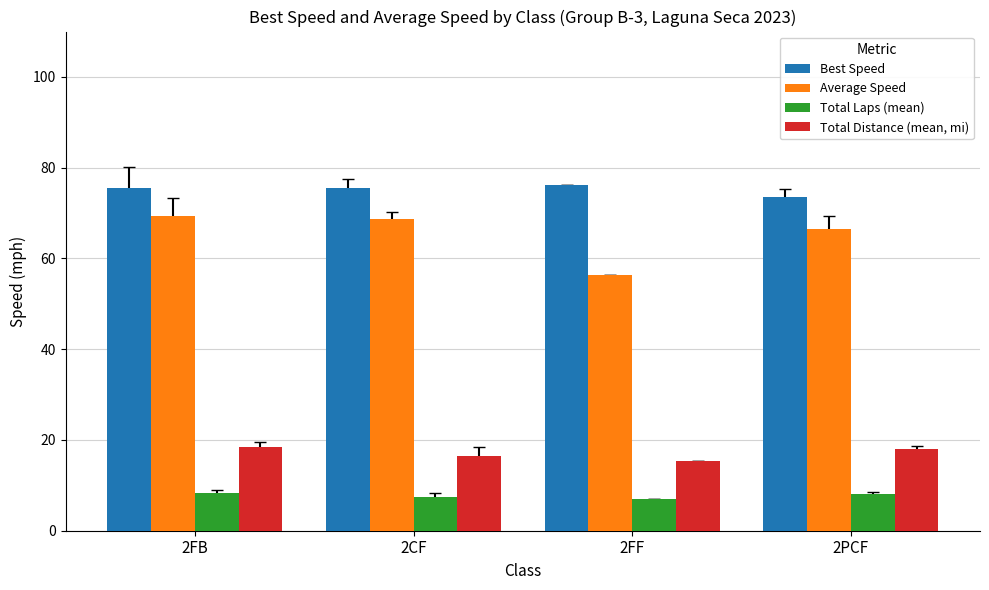

True or false: Best Speed has a value of 75.6 at 2FB.

True